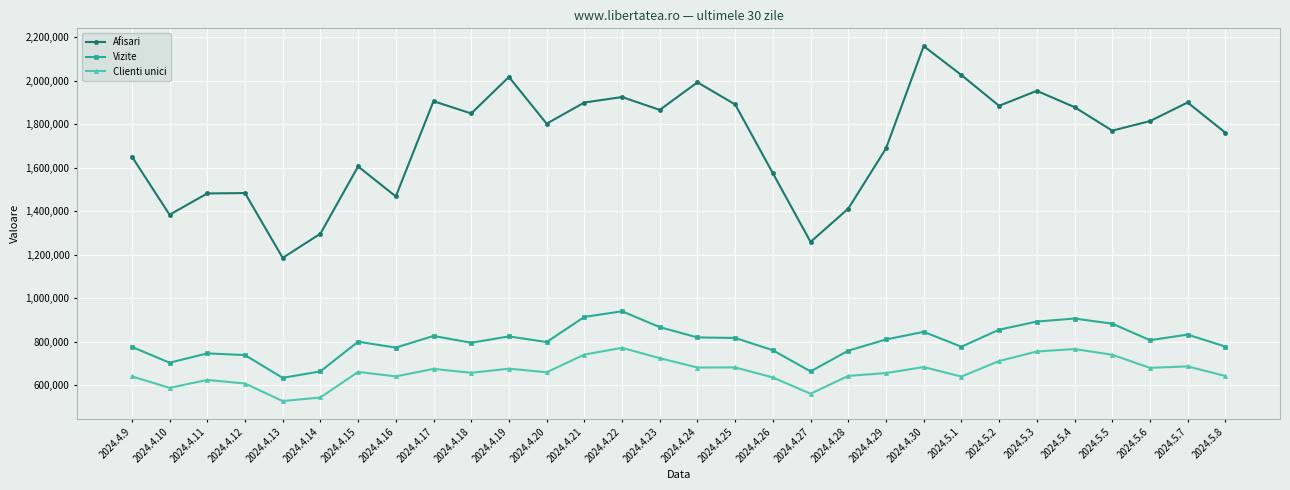

Which series has the largest range (max minus min)?

Afisari